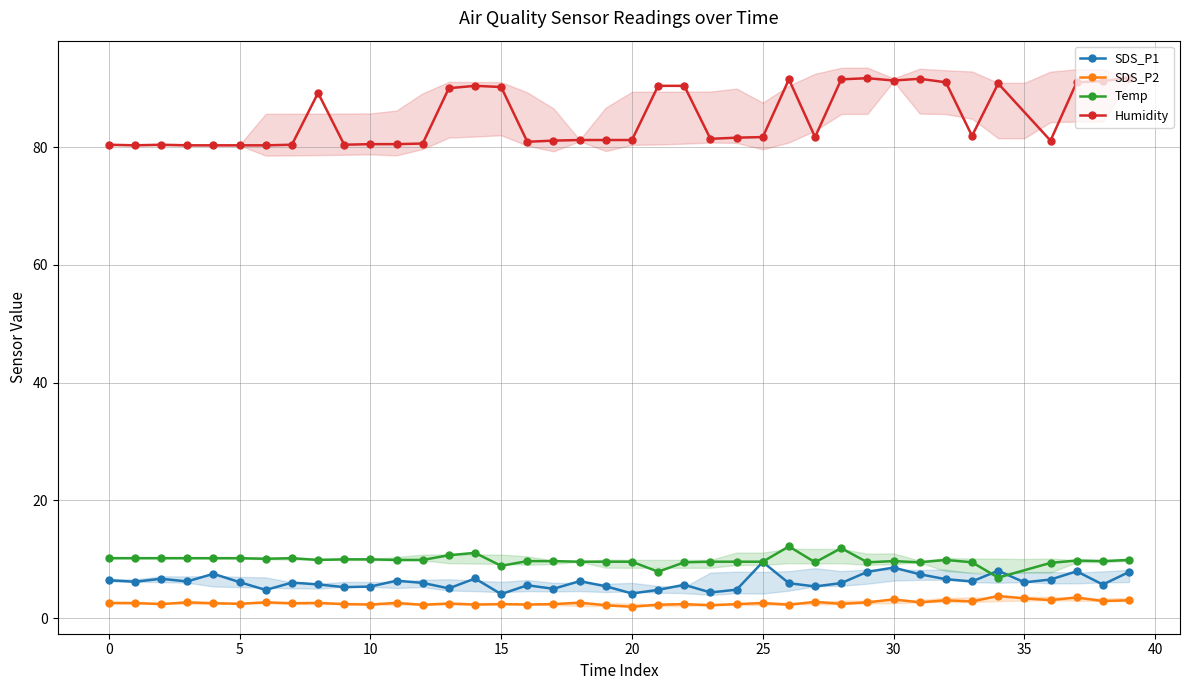

What is the maximum value for SDS_P1?

9.6